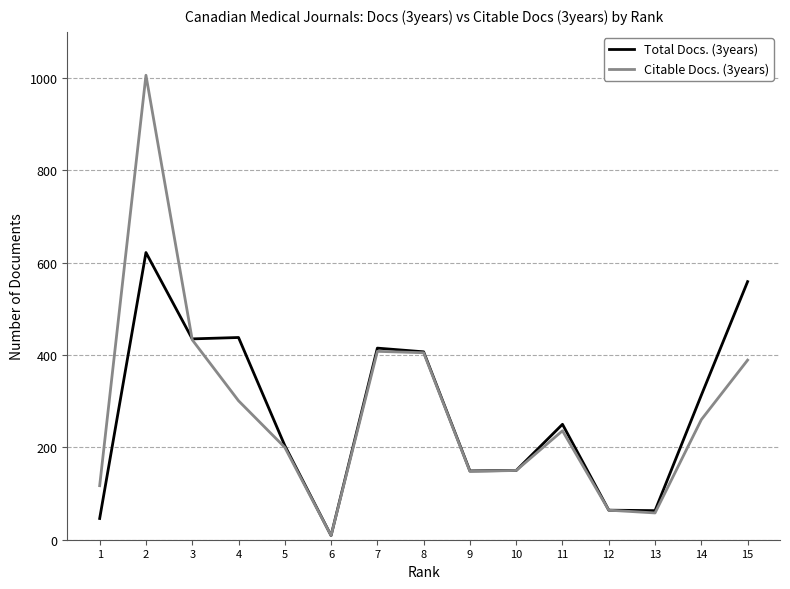

Count the number of categories in the chart.

15